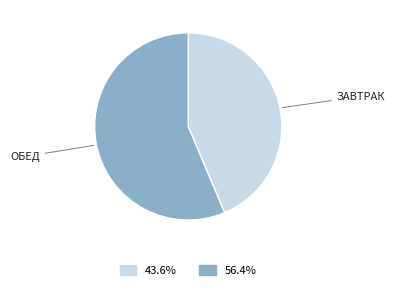

Rank the categories by value from highest to lowest.

ОБЕД, ЗАВТРАК